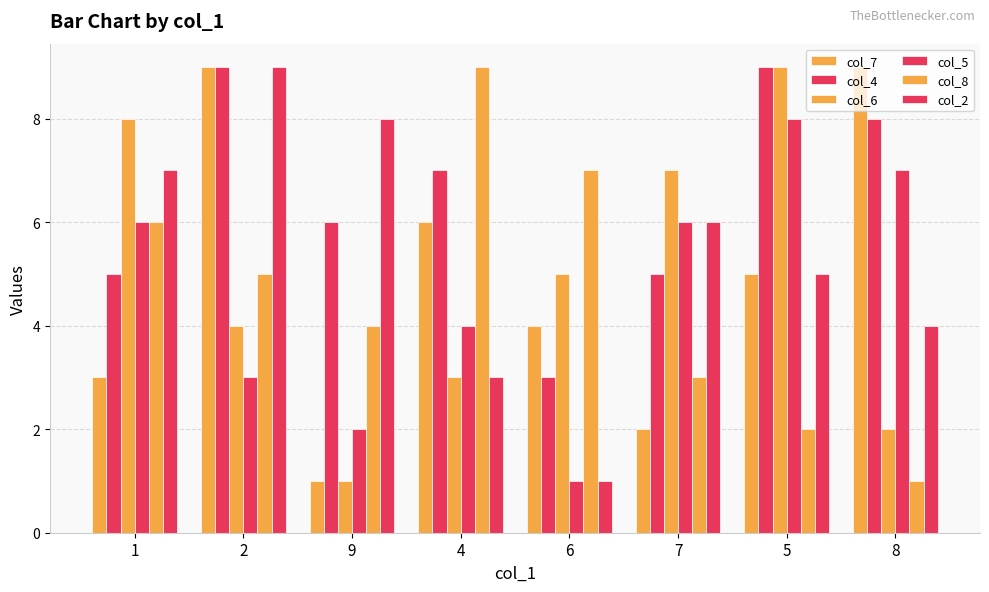

How many bars are there in each group?

6